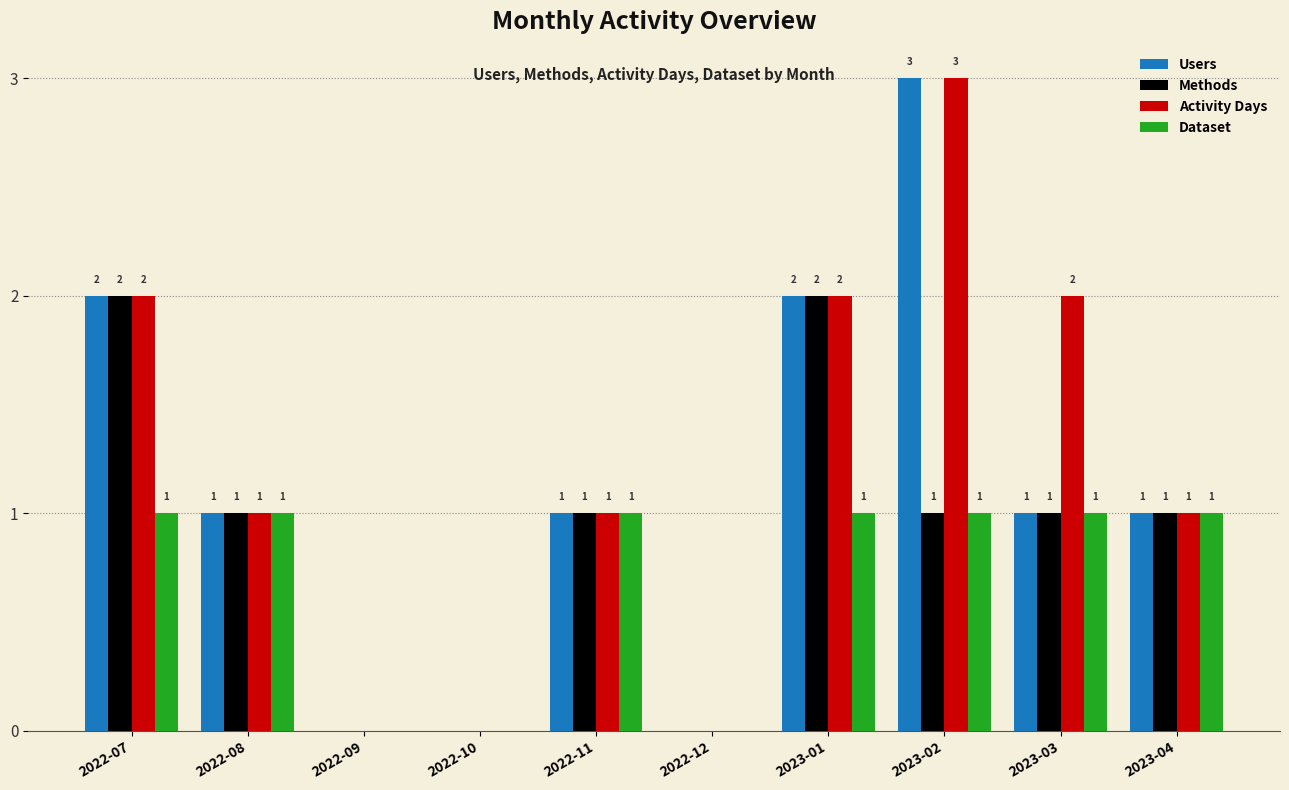

How many series are shown in this chart?

4